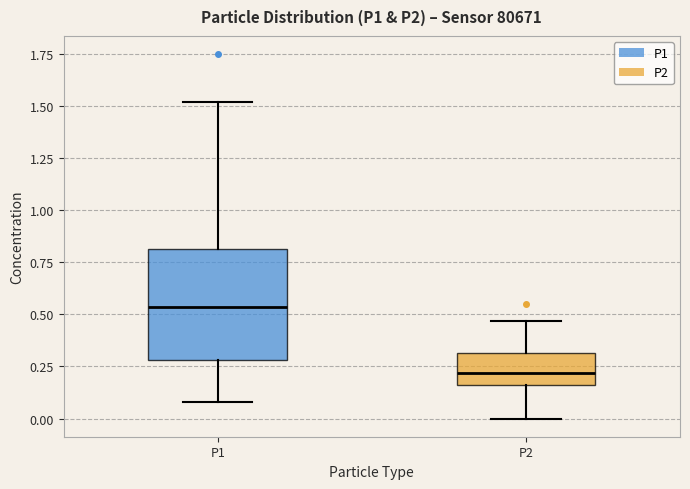

Comparing the boxes themselves (not the whiskers), which one is the tallest?

P1